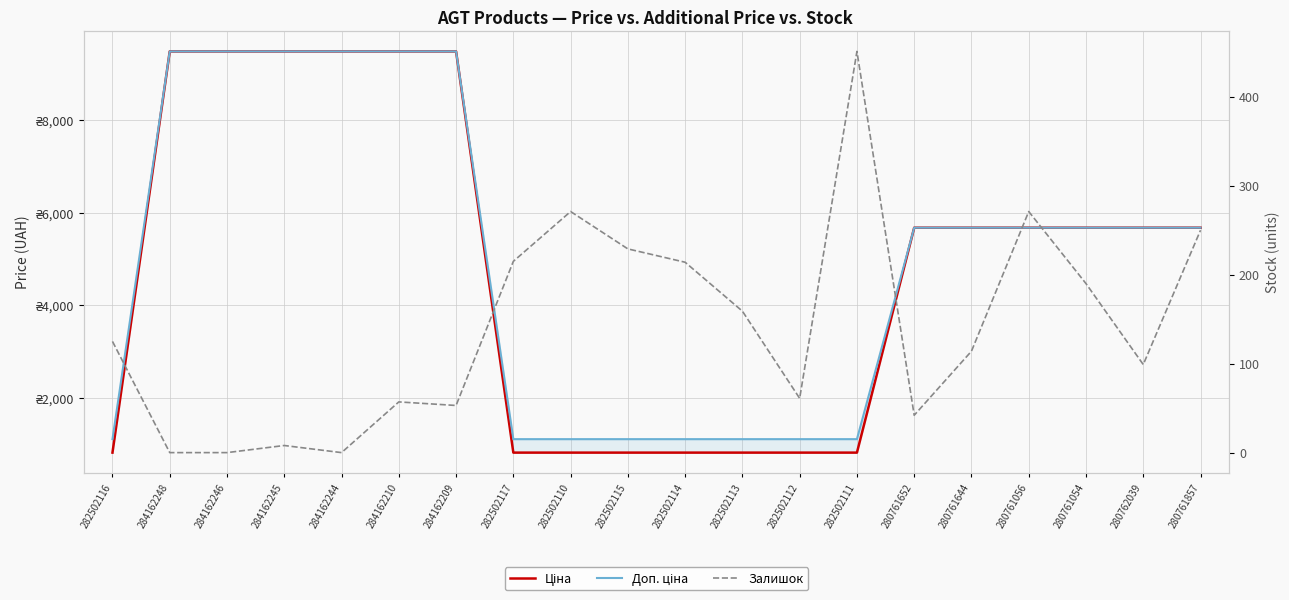

What is the difference between the maximum and minimum values in the Доп. ціна series?

8370.9